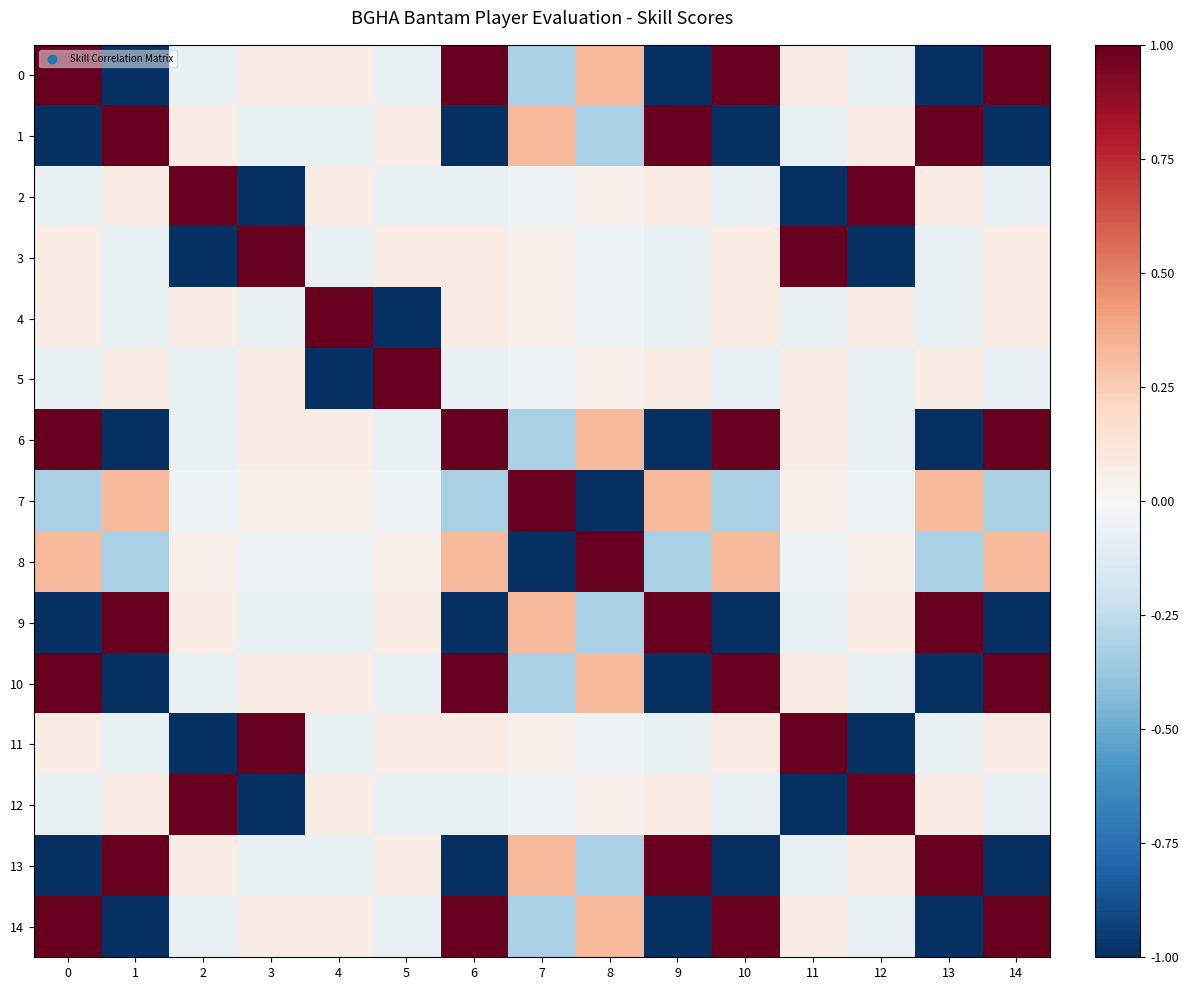

How many distinct data groups are displayed?

15